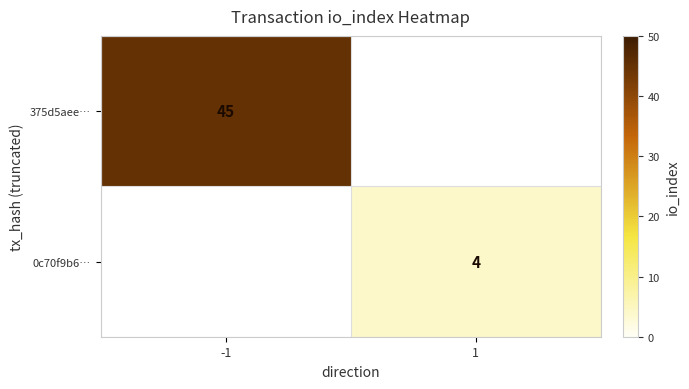

Is the value of 0c70f9b6… at 1 greater than the value of 375d5aee… at -1?

No